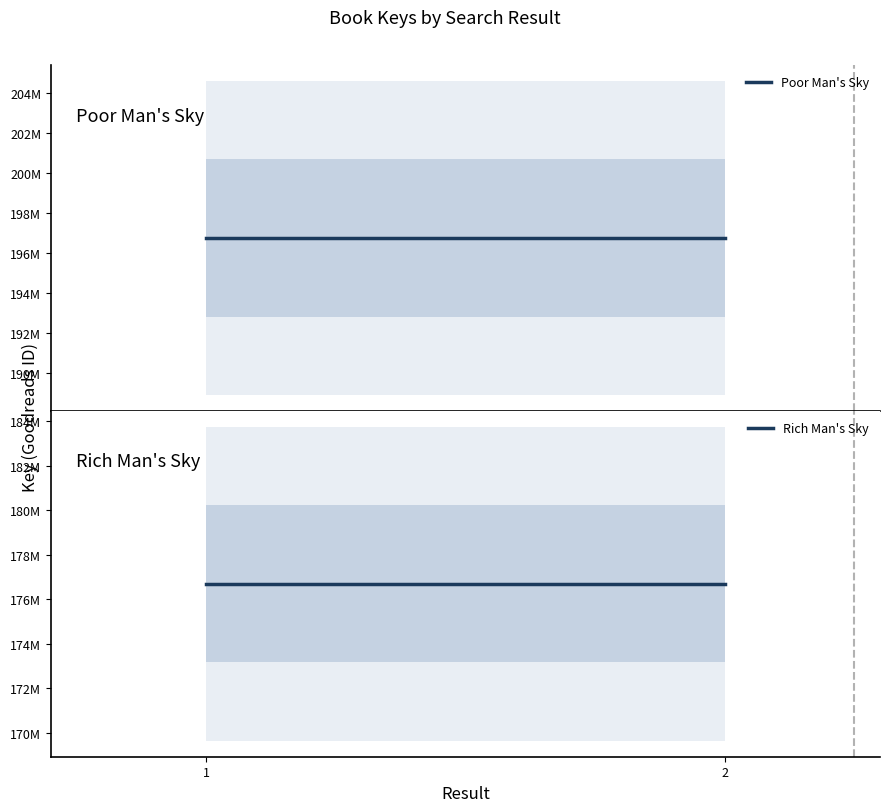

What is the spread (max minus min) of values at 2?

20054121